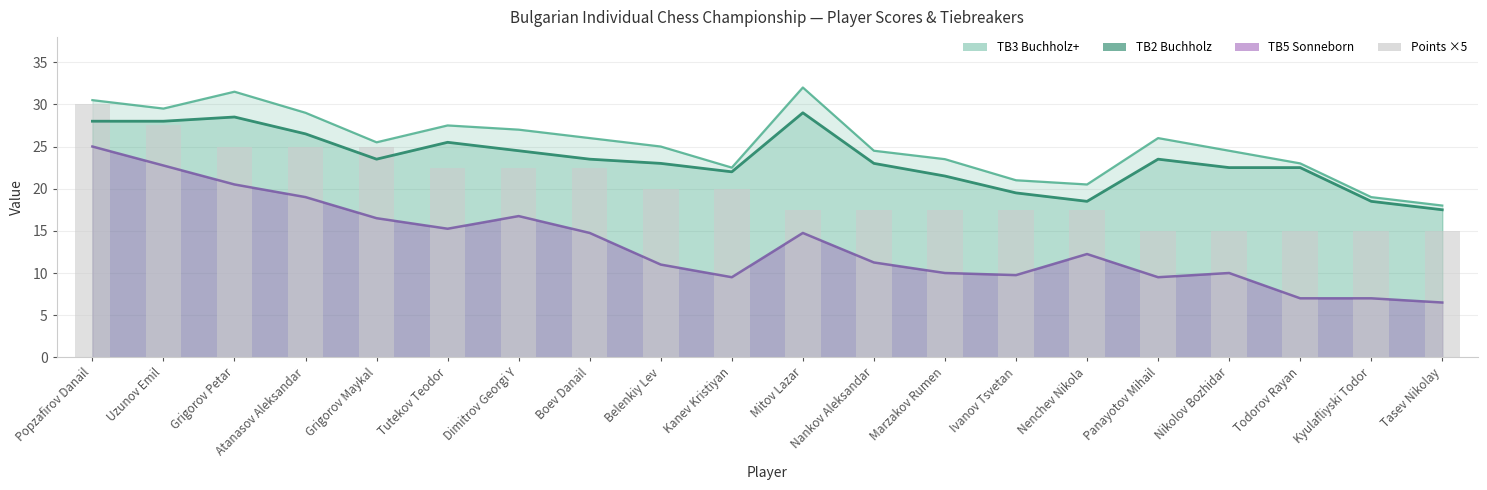

What is the approximate value of Points ×5 at Atanasov Aleksandar?

25.0